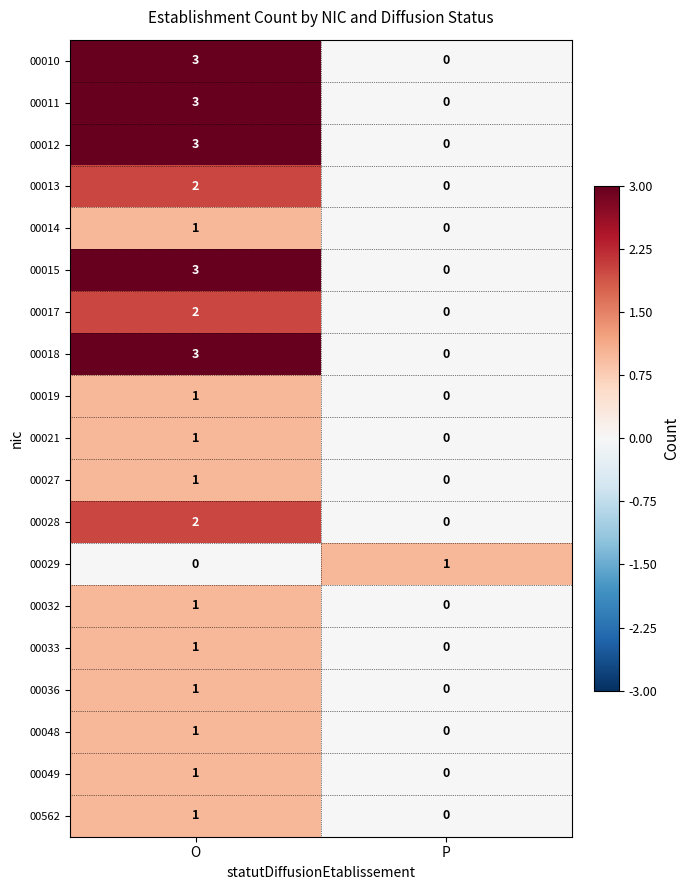

The 00032 series shows 0 at P. True or false?

True